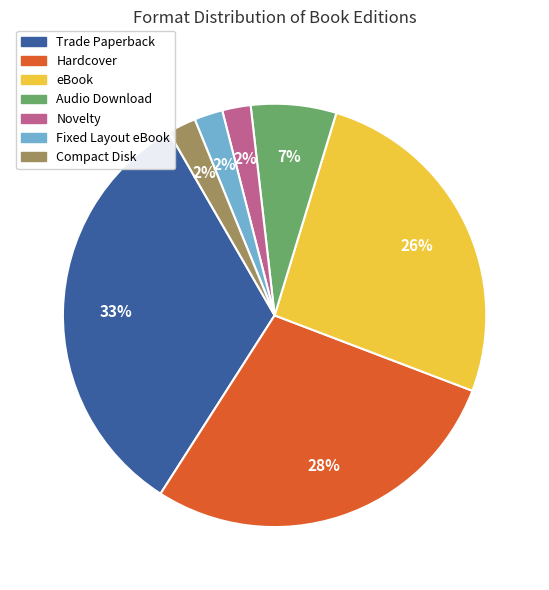

What is the largest slice in the pie chart?

Trade Paperback